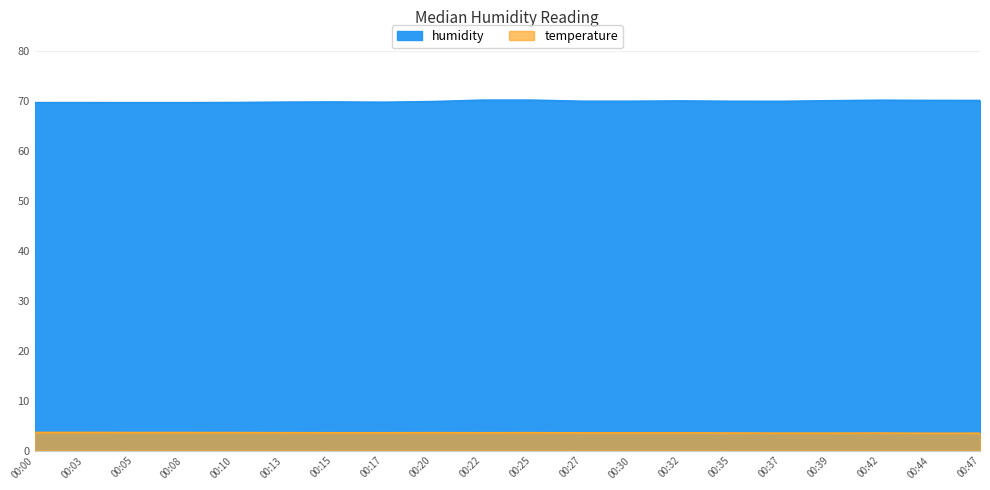

What is the value of the humidity point at the 13th from the left?

69.9